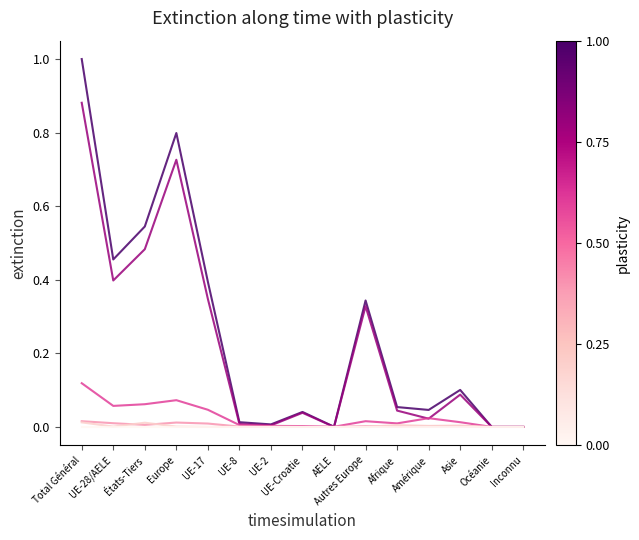

How many lines are shown in the chart?

6